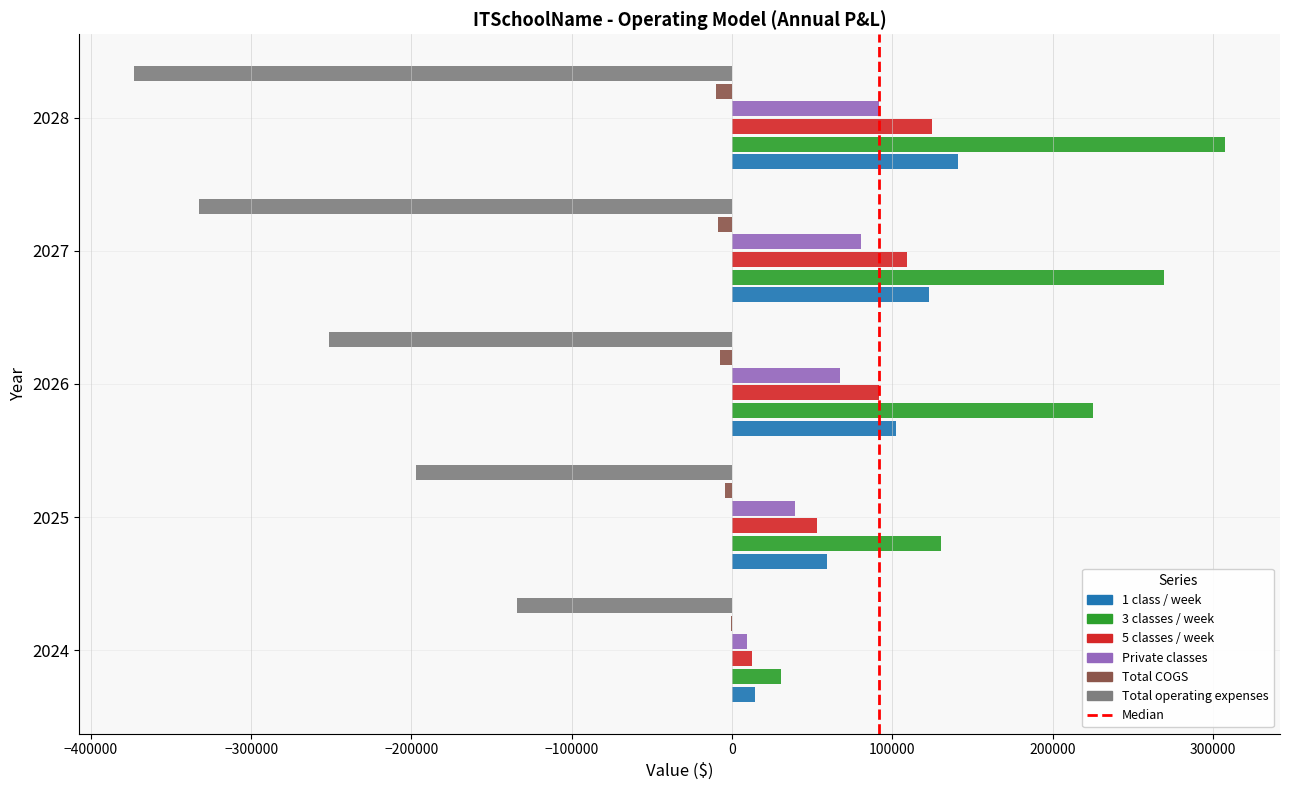

Which series has the largest total across all categories?

3 classes / week